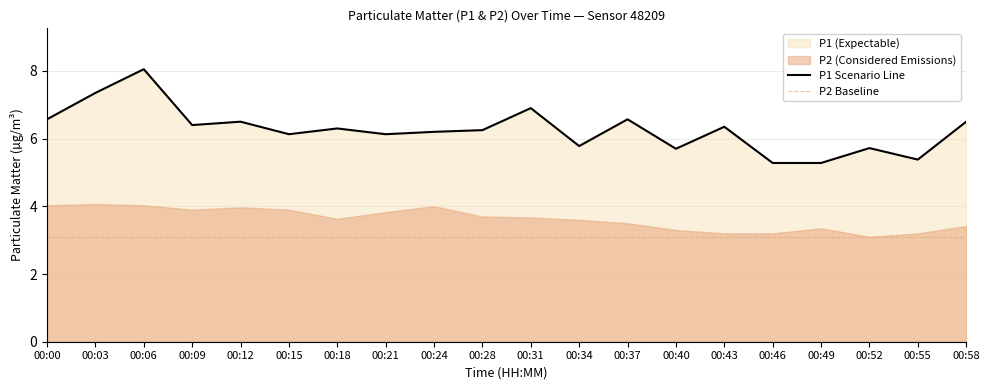

Read the value at 00:09.

6.4